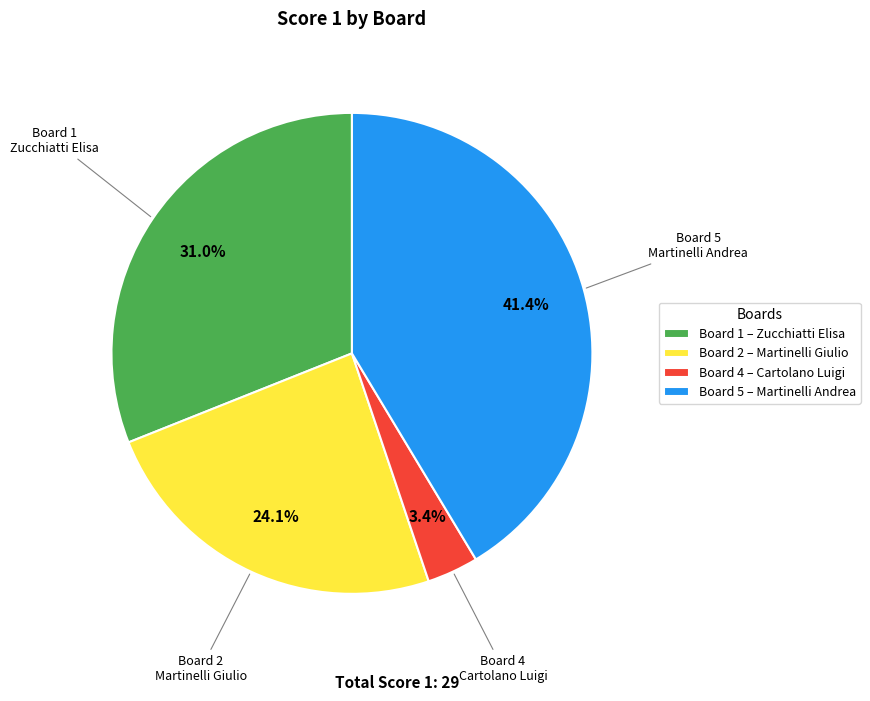

Count the number of slices in the pie.

4